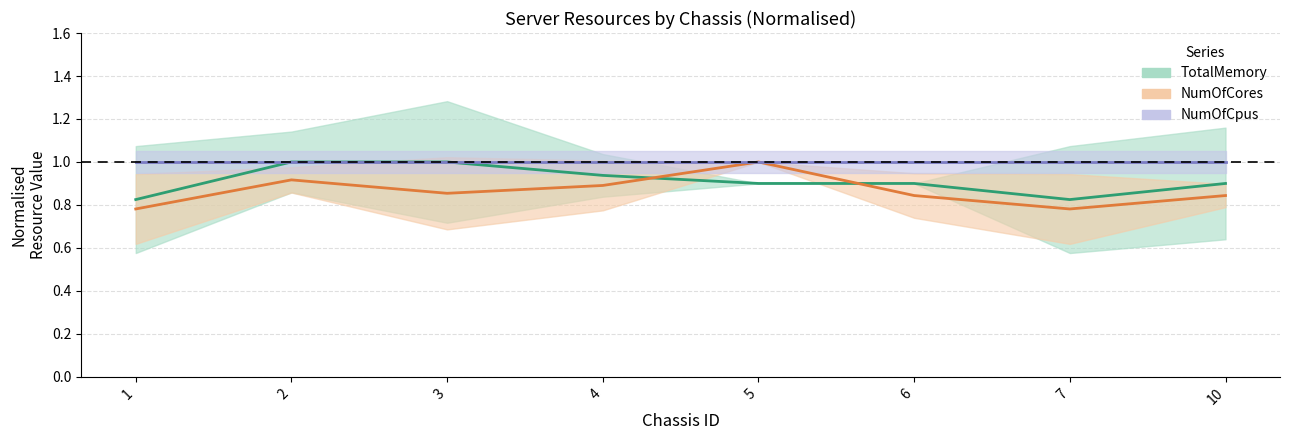

What is the value of the TotalMemory point at the 6th from the left?

0.9